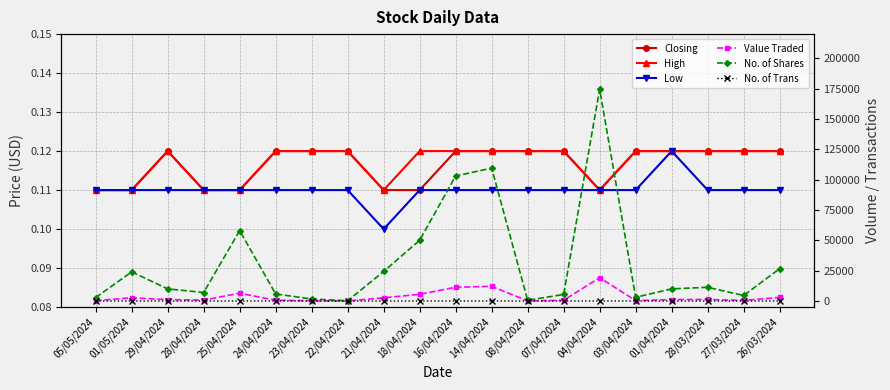

At how many categories does at least one series exceed 46325?

5